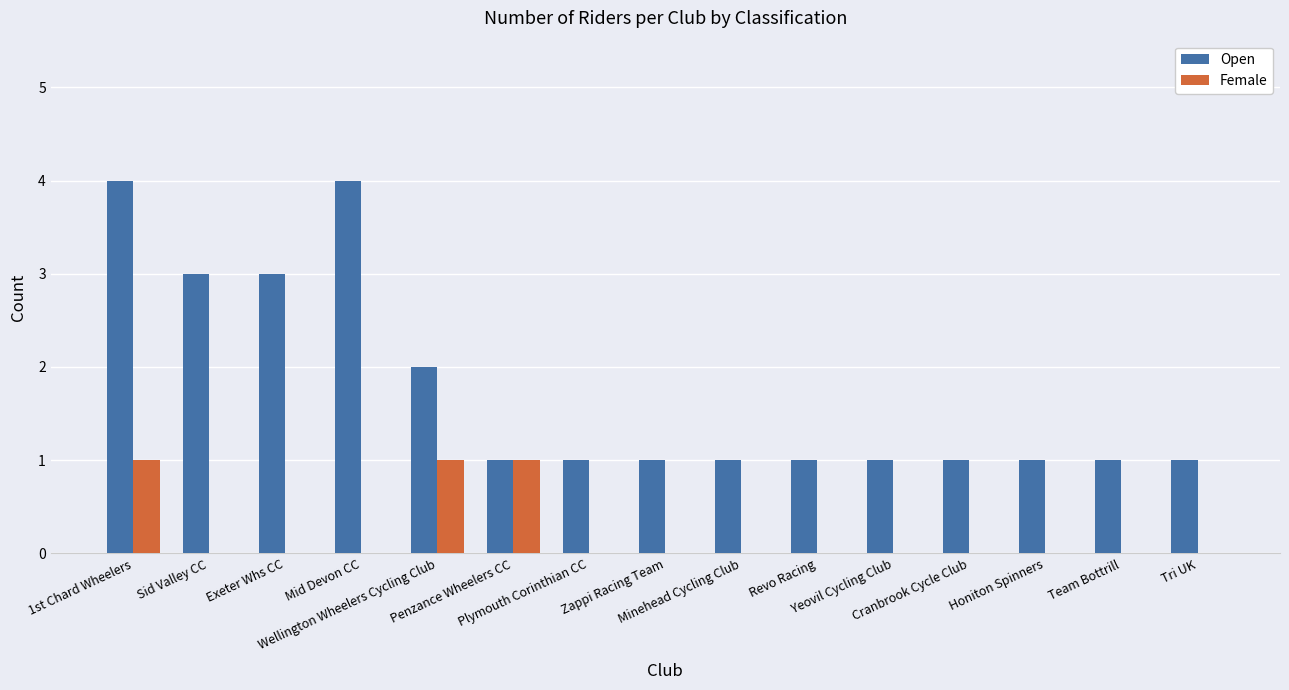

Count the number of data series in this chart.

2